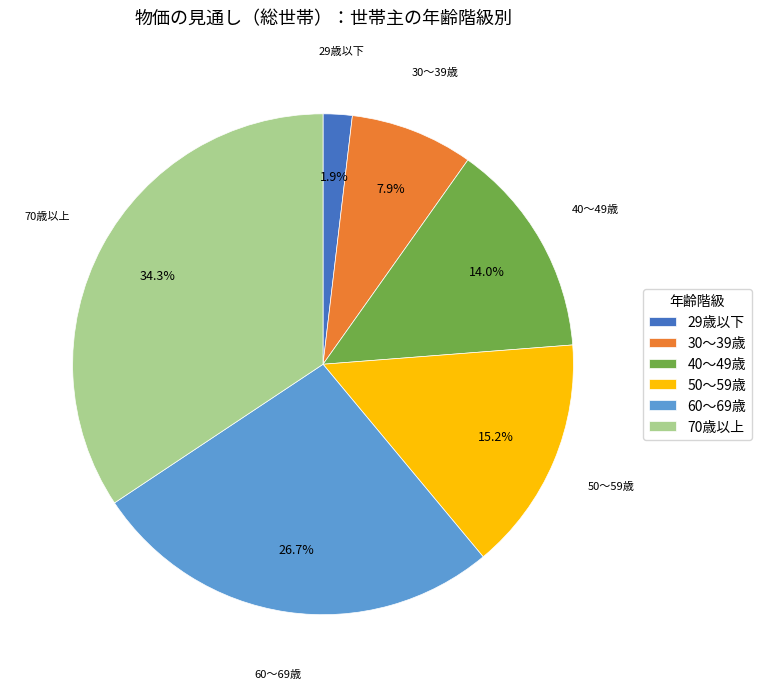

What is the ratio of the value at 30～39歳 to the value at 60～69歳?

0.3